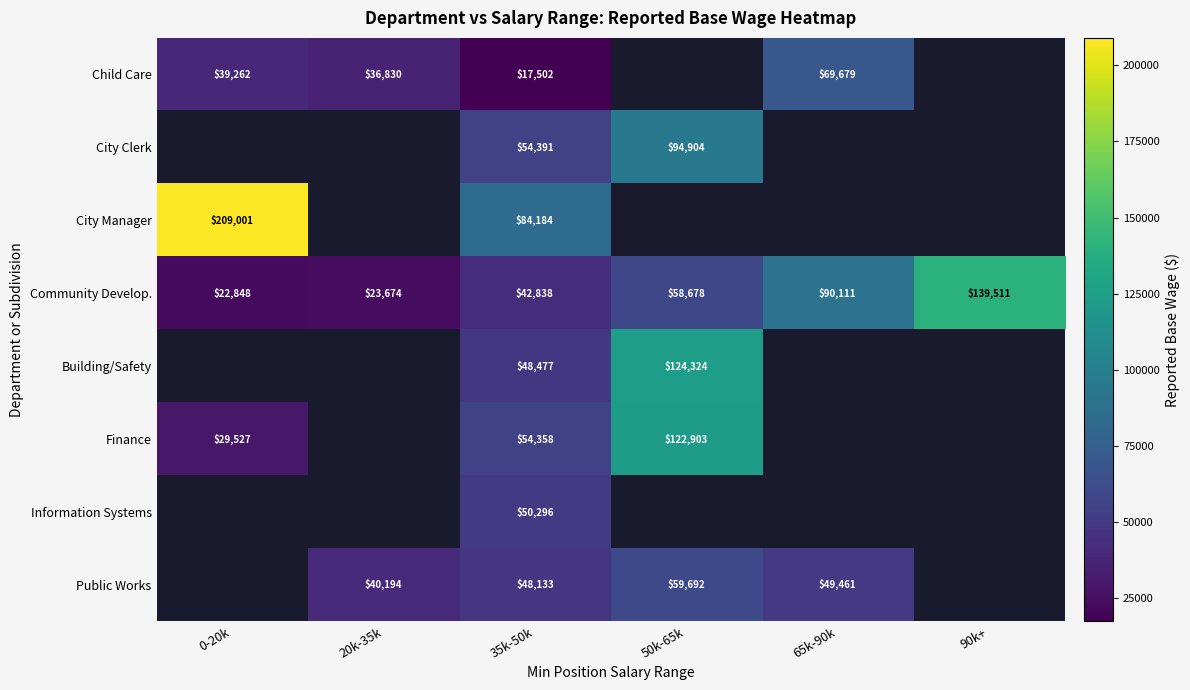

True or false: Community Develop. has a value of 65684.7 at 35k-50k.

False